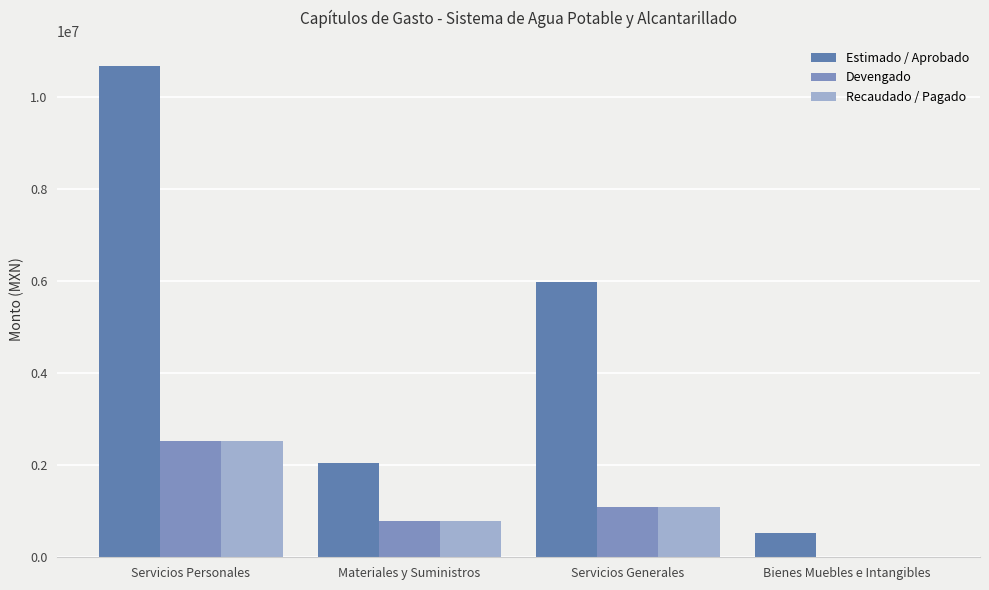

The value of Recaudado / Pagado at Servicios Personales is 4195138.7. True or false?

False